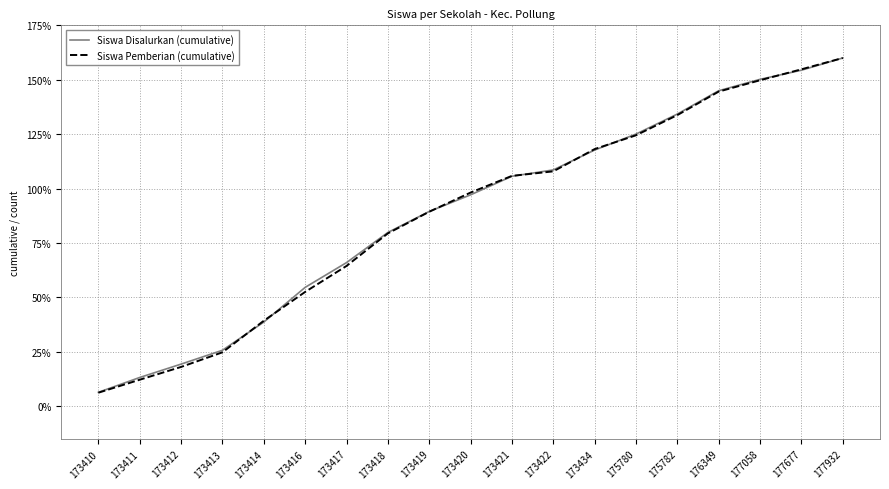

What is the approximate value of Siswa Disalurkan (cumulative) at 173414?

38.7